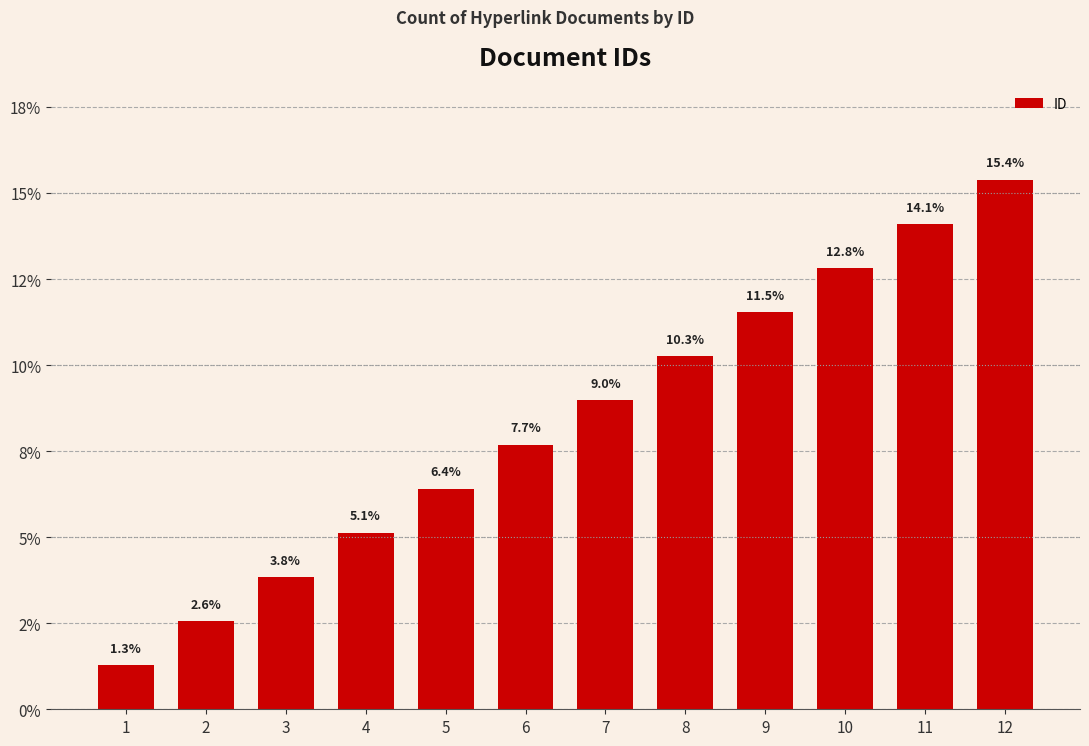

What is the value of the 3rd bar from the left?

3.8